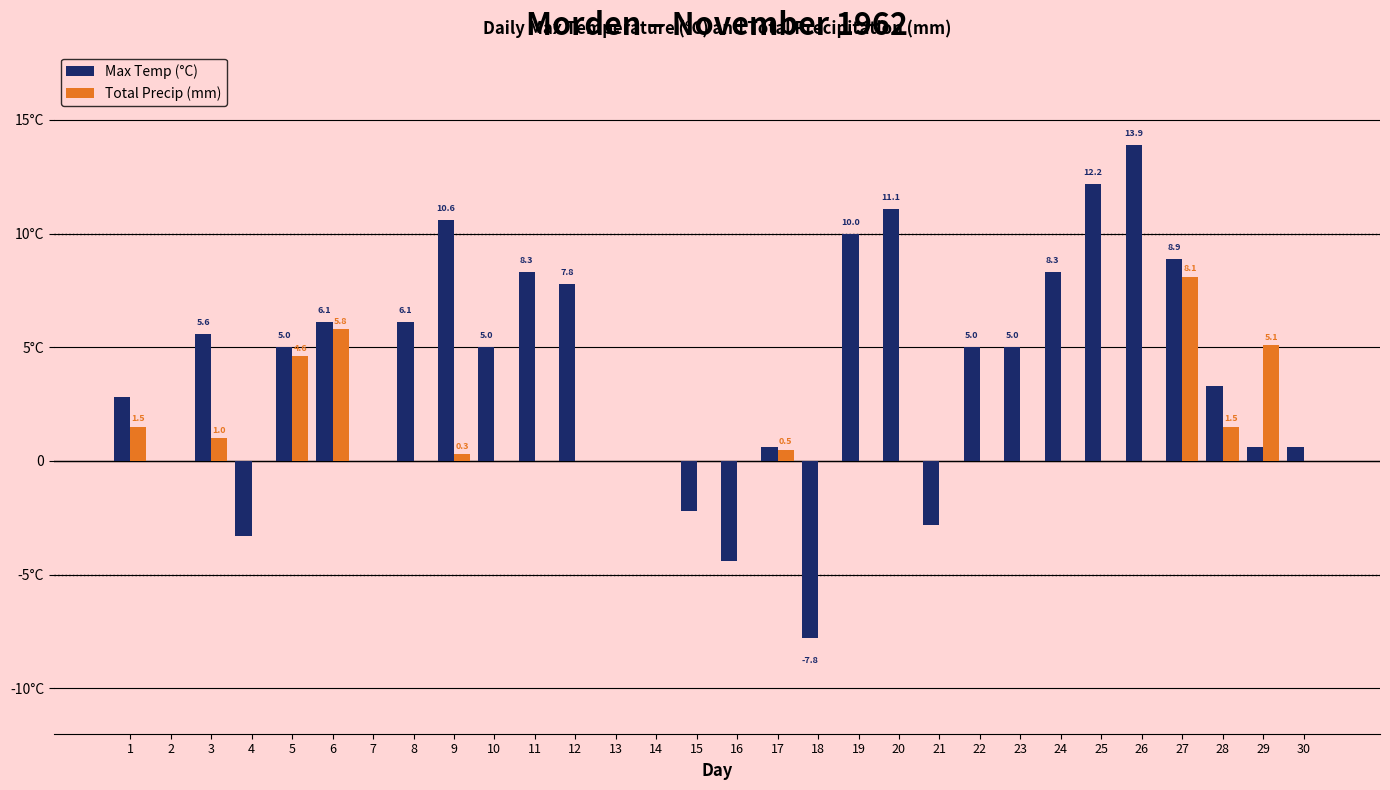

Which series has the largest range (max minus min)?

Max Temp (°C)